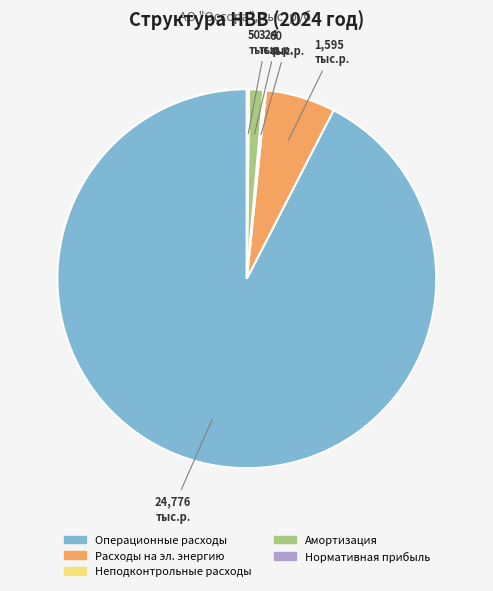

What is the largest slice in the pie chart?

Операционные расходы